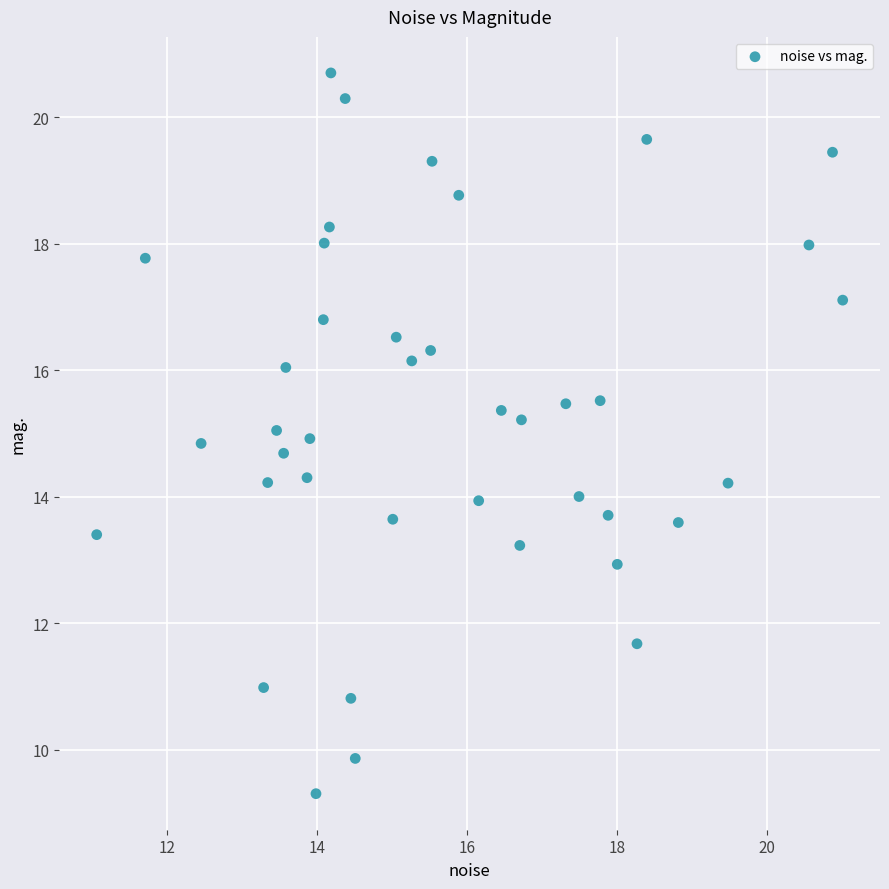

What is the range of Y values (max minus min)?

11.4